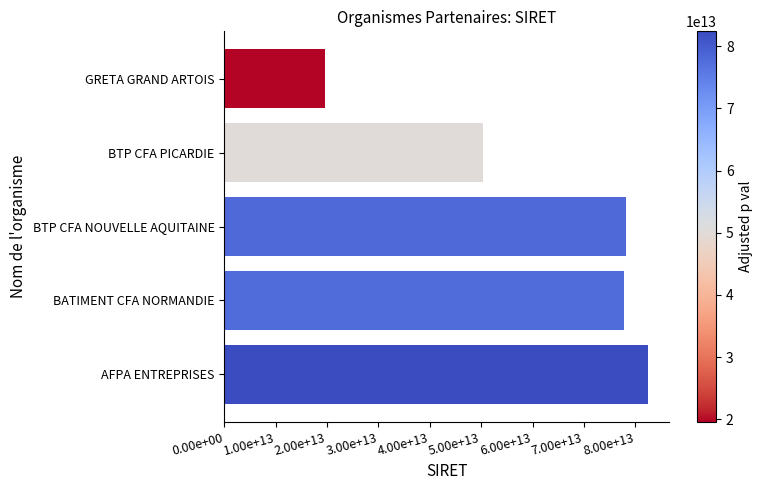

Are the bars grouped side by side (vs. stacked)?

No